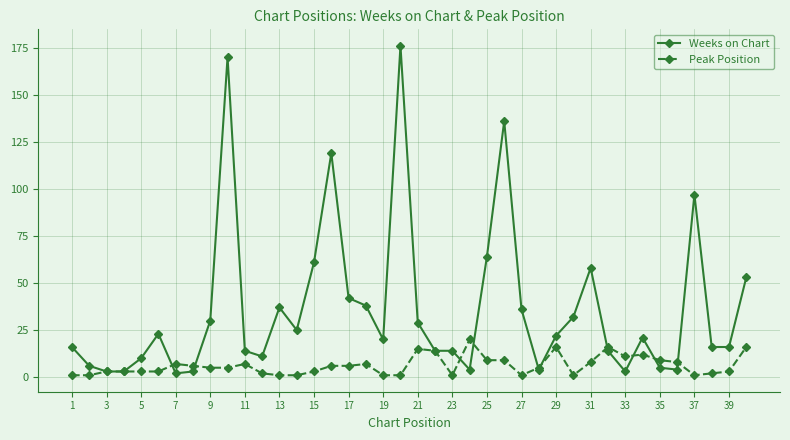

Which series has the widest spread of values?

Weeks on Chart